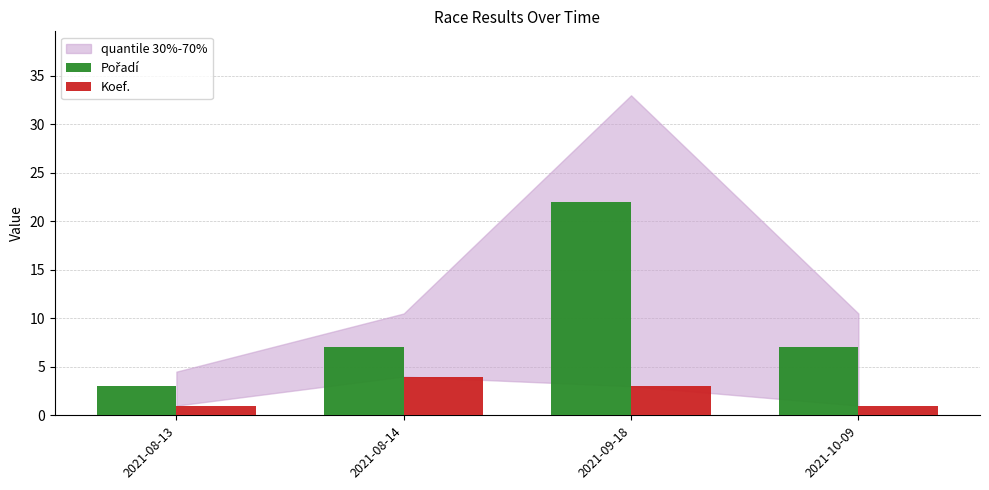

The value of Koef. at 2021-08-14 is 4. True or false?

True